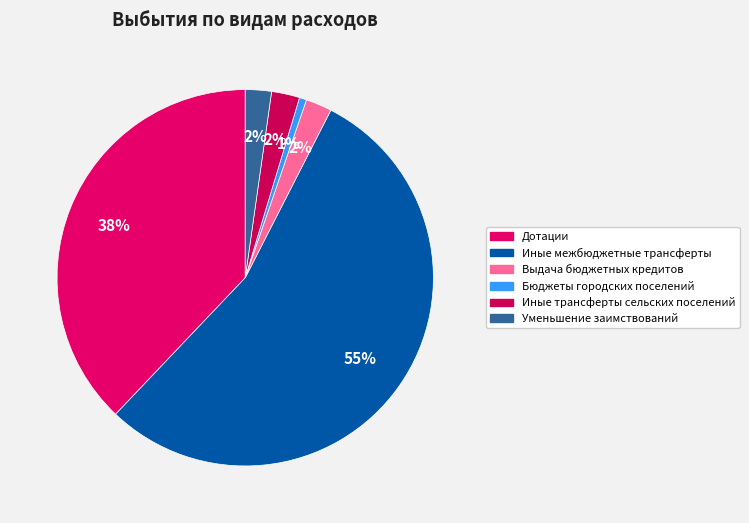

Which slice is the smallest?

Бюджеты городских поселений